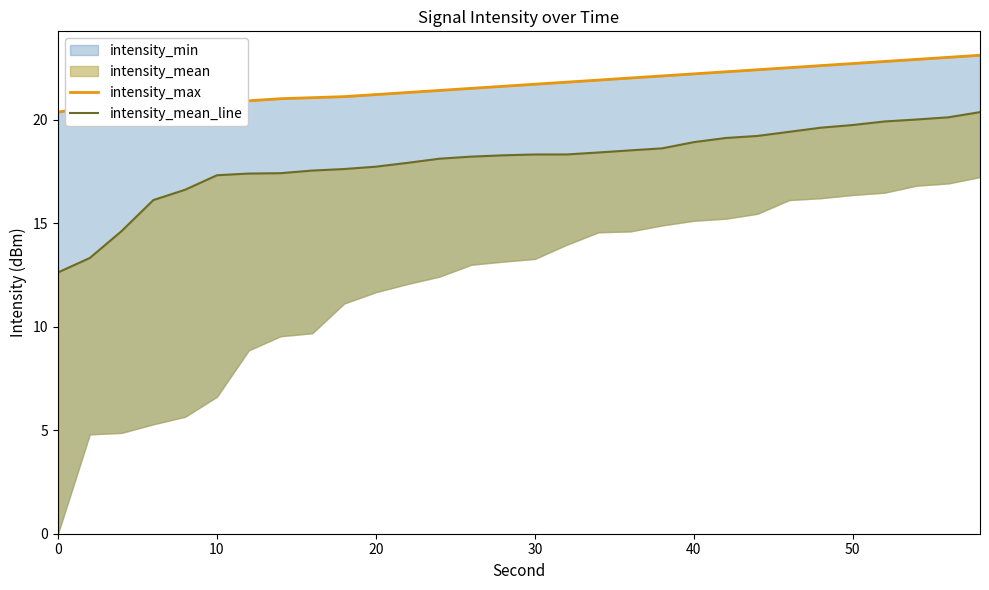

How many values in the intensity_max series are below 21?

7